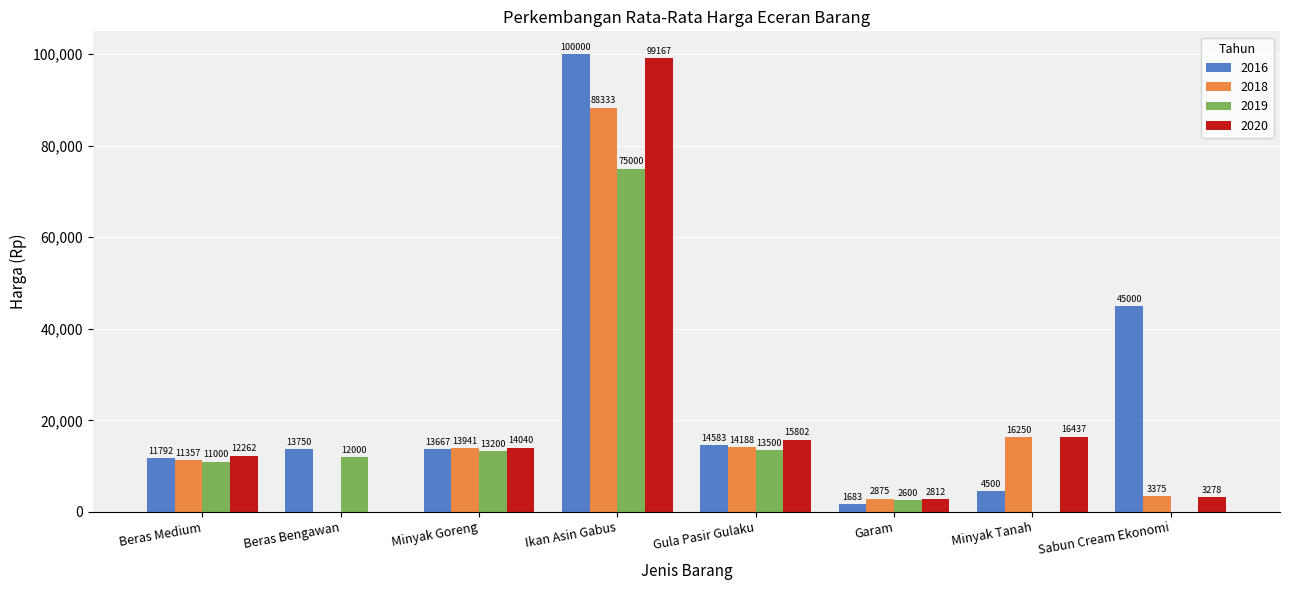

Rank the series at Ikan Asin Gabus from highest to lowest value.

2016, 2020, 2018, 2019